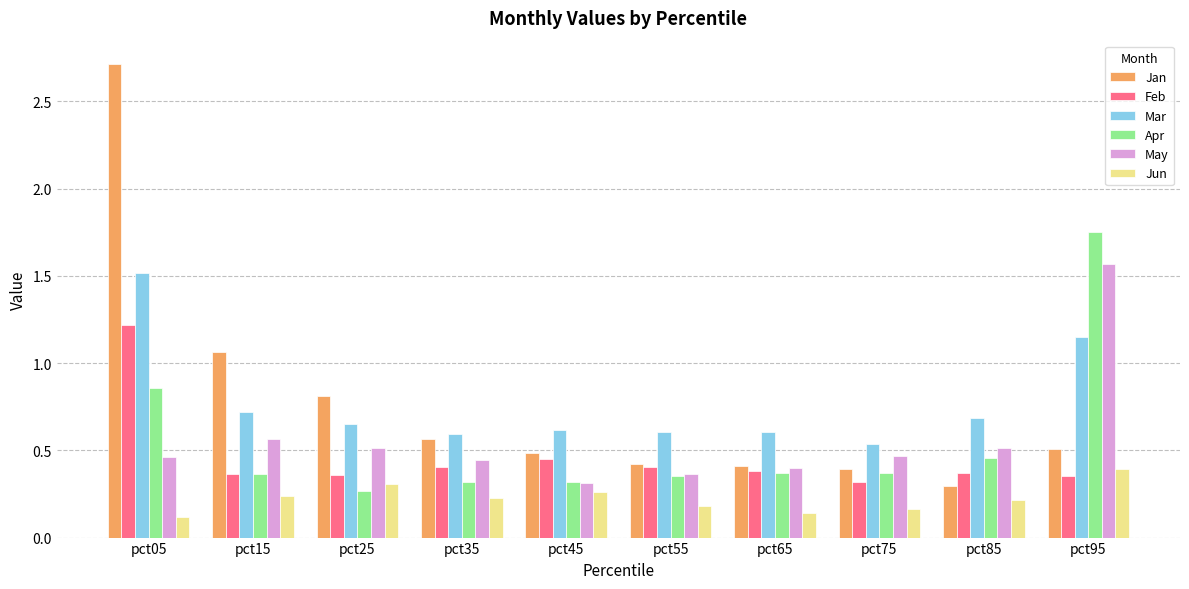

At pct95, list the series in order from smallest to largest.

Feb, Jun, Jan, Mar, May, Apr